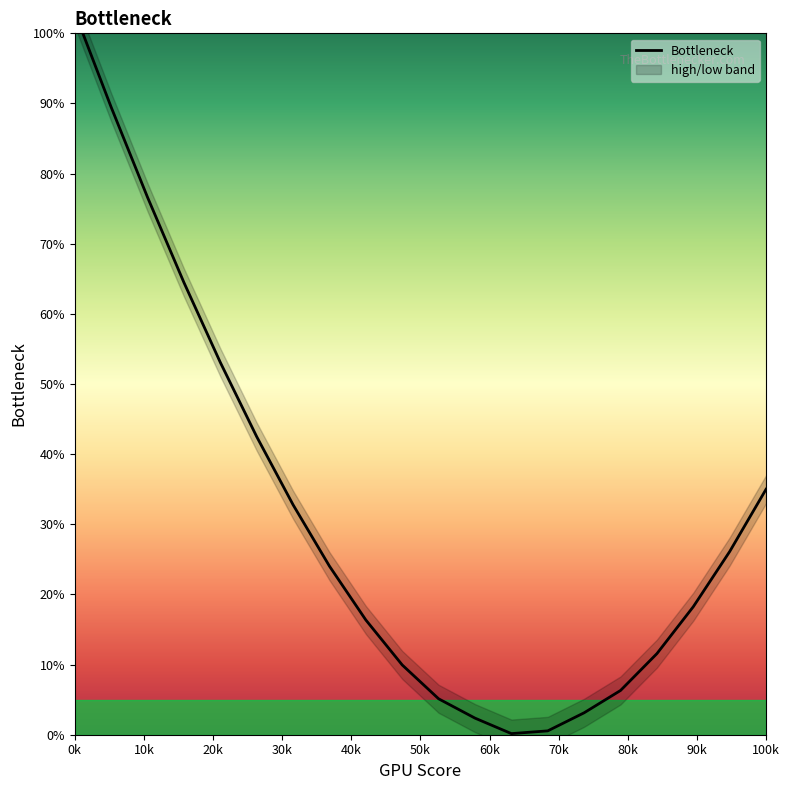

Is it true that the value at 10k is 27.9?

False